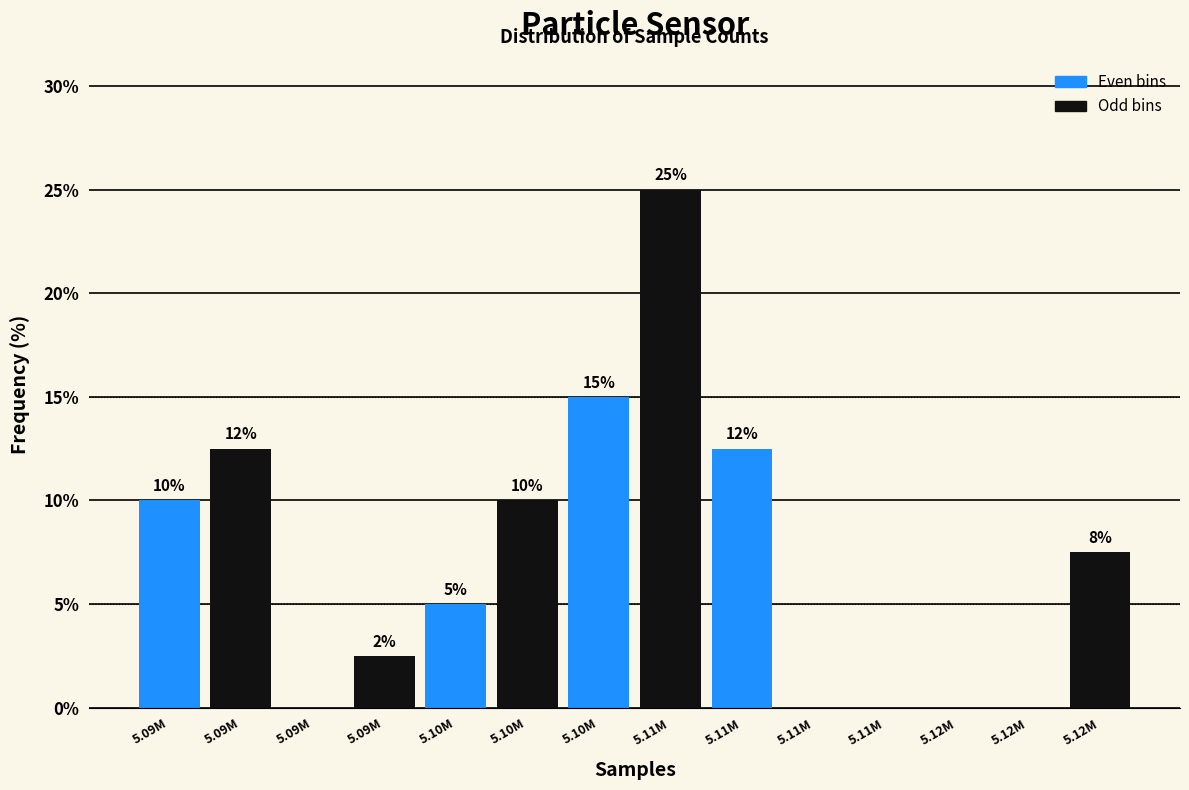

How many distinct data groups are displayed?

1